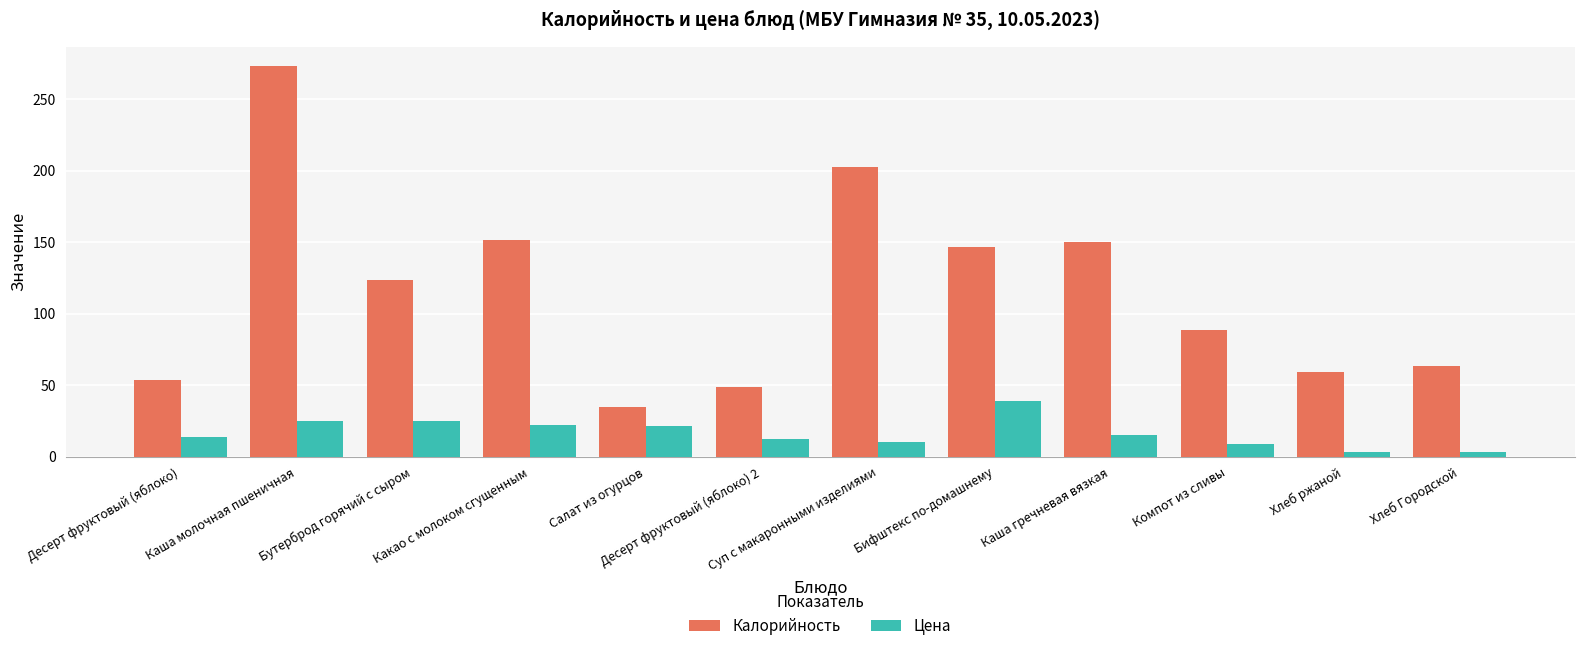

How many data points does each series have?

12